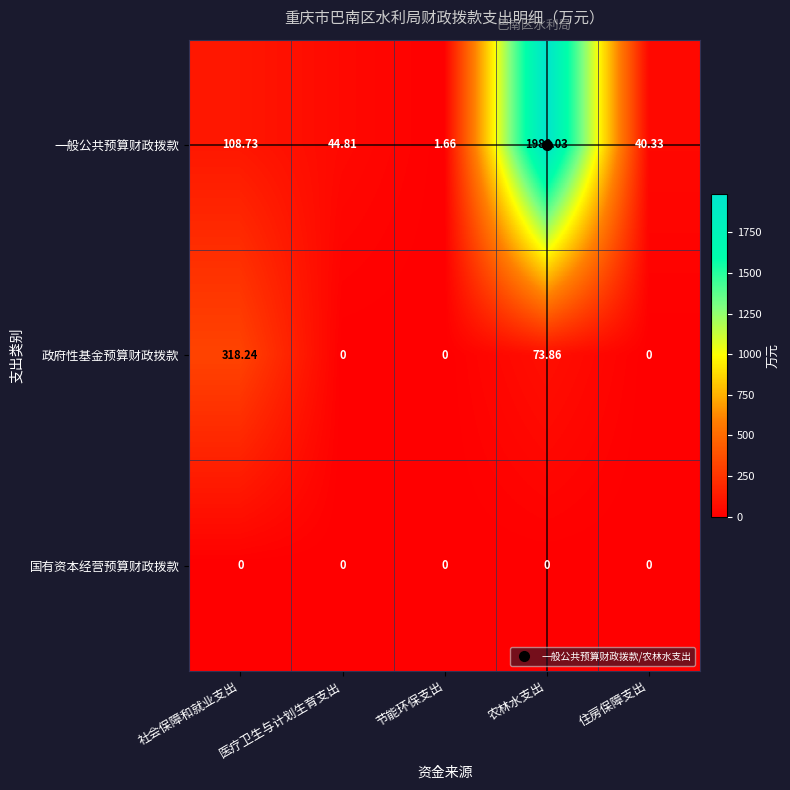

Between 医疗卫生与计划生育支出 and 农林水支出, which series saw the biggest shift?

一般公共预算财政拨款